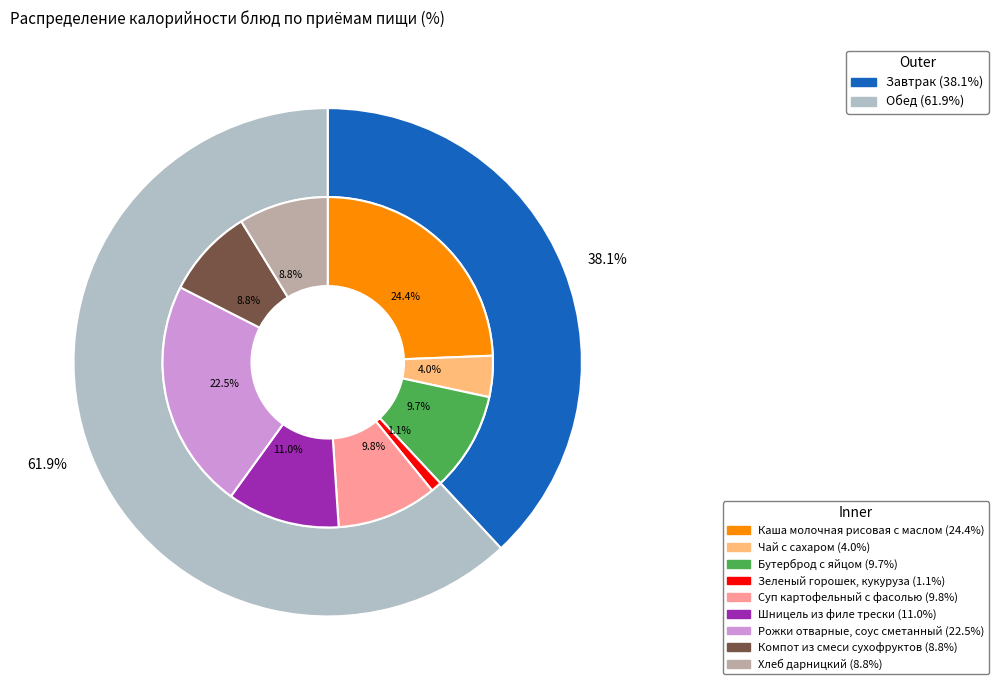

Is it true that Хлеб дарницкий is 1% of the pie?

False